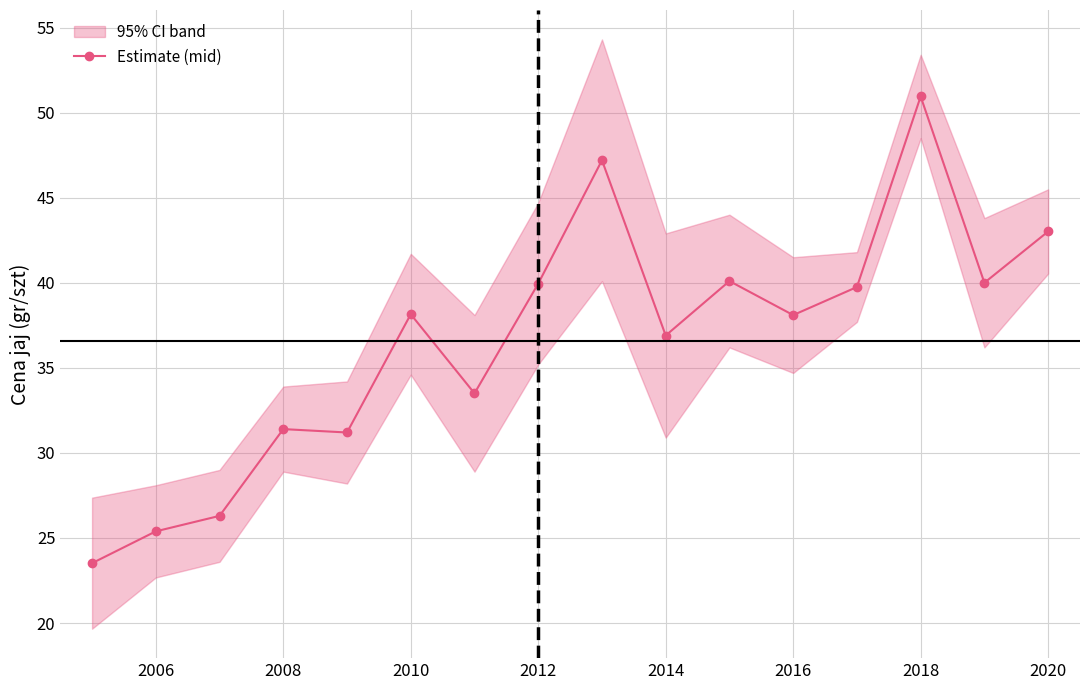

What is the lowest value of the Estimate (mid) series?

23.5